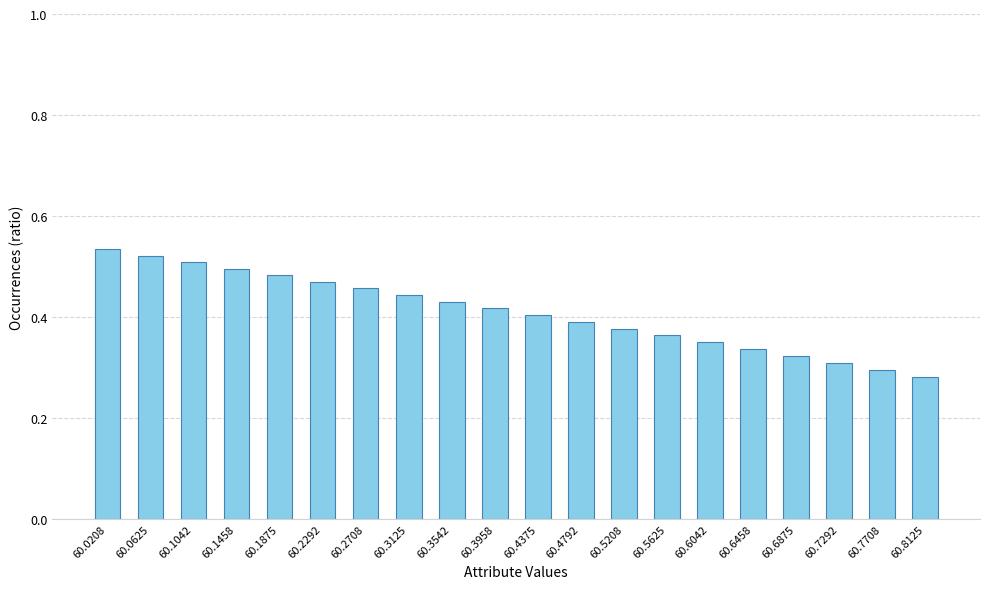

How many data points does each series have?

20